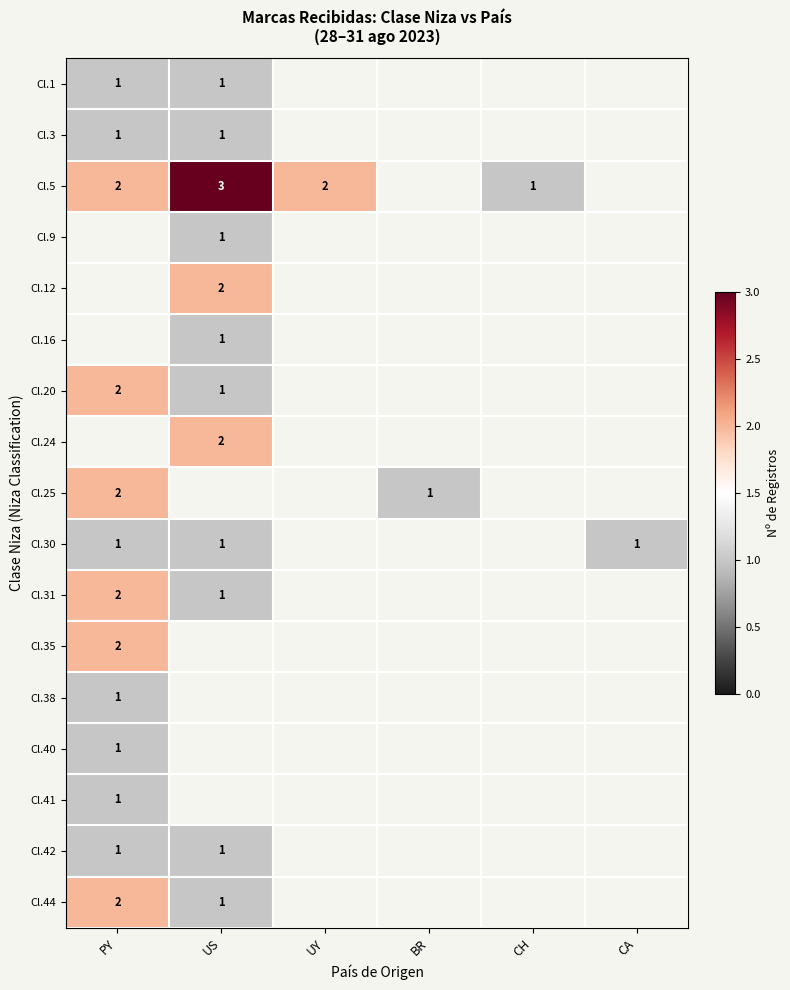

Is it true that Cl.12 equals 2 at US?

True